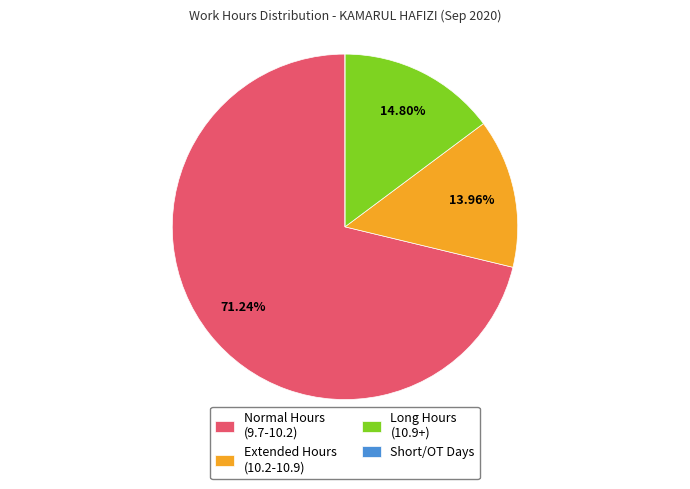

To the nearest percent, what is the difference between the largest and smallest slice percentages?

71%